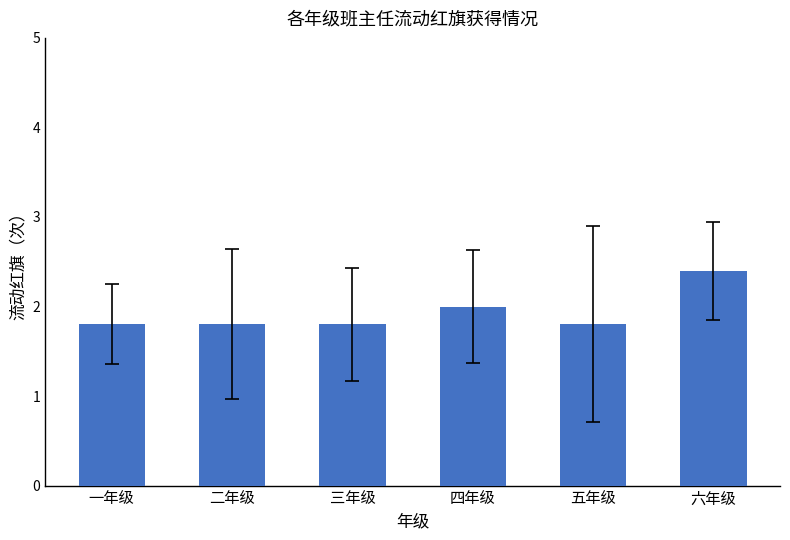

Which has a higher value, 六年级 or 二年级?

六年级